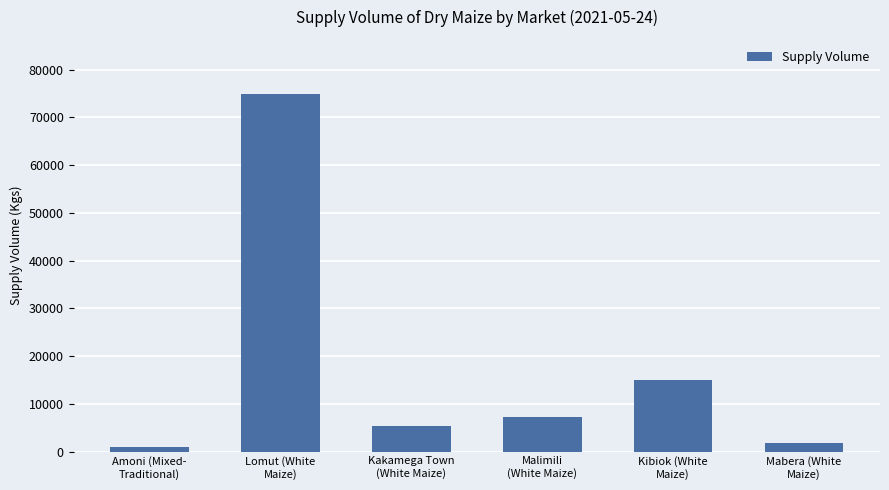

How many distinct data groups are displayed?

1